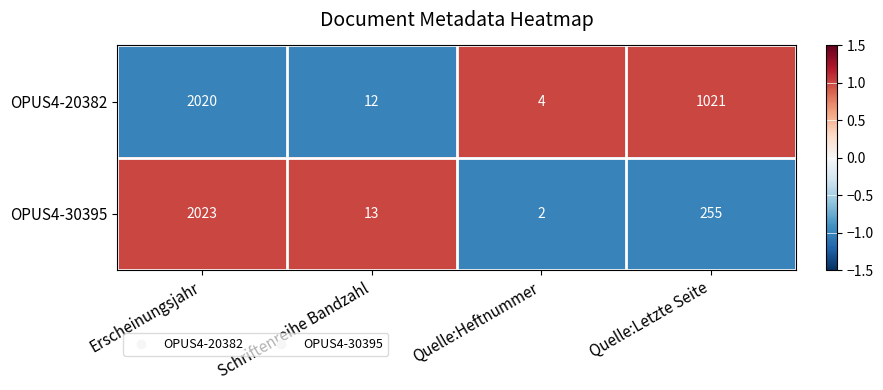

How many categories are shown in the chart?

4